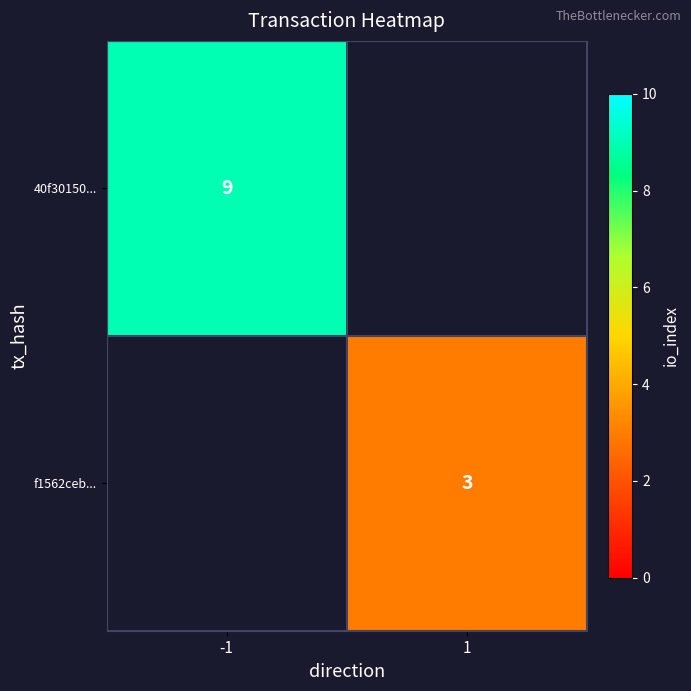

The value of 40f30150... at -1 is 9. True or false?

True